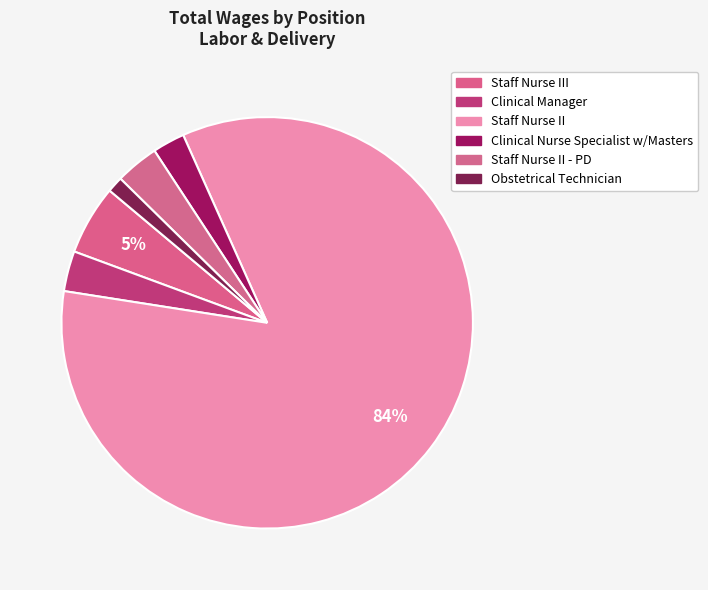

Count the number of slices in the pie.

6